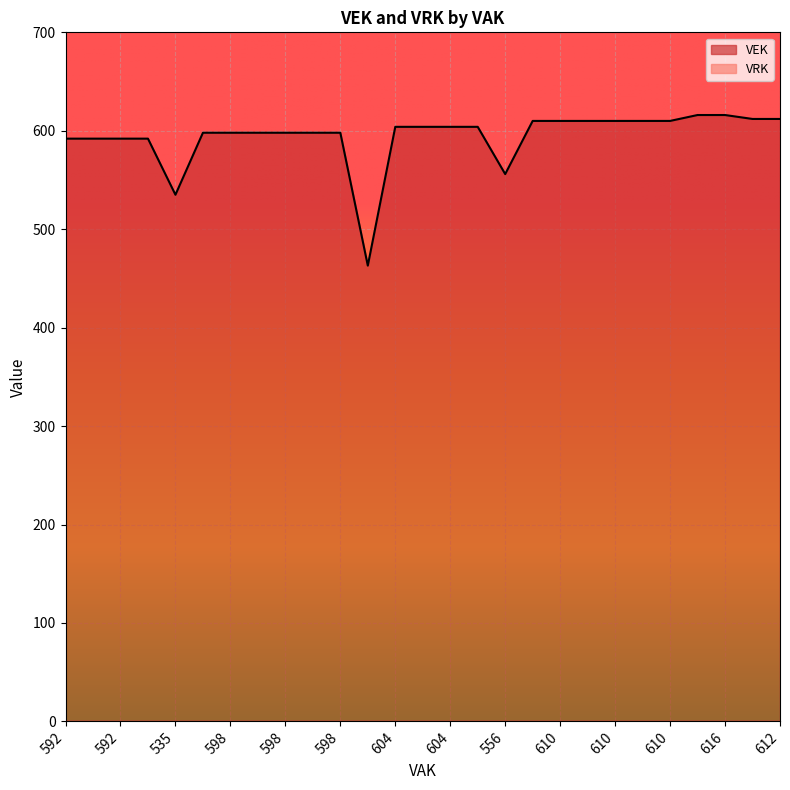

What is the label of the 8th point from the left?

598